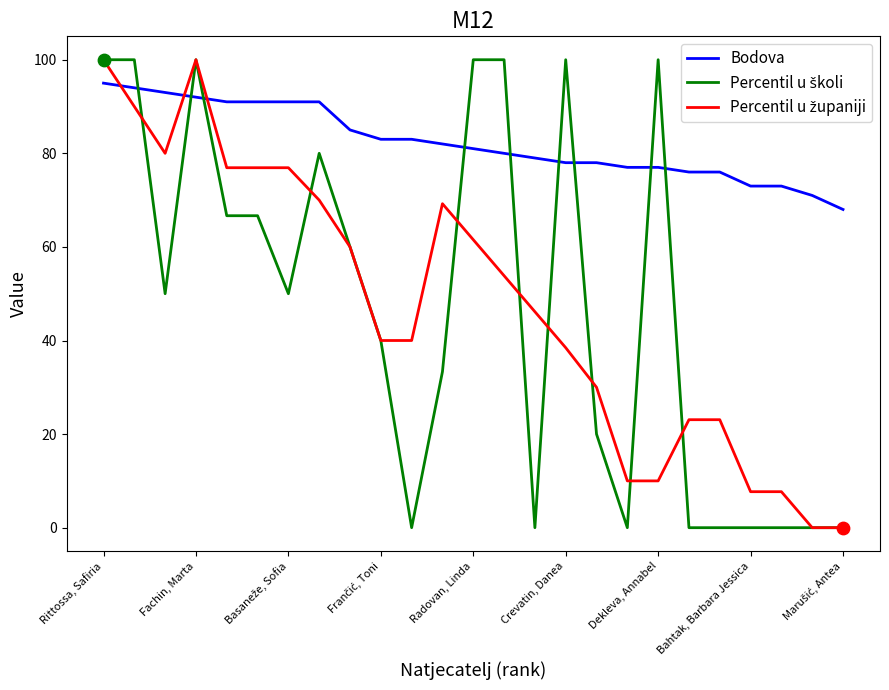

What is the highest value of the Bodova series?

95.0